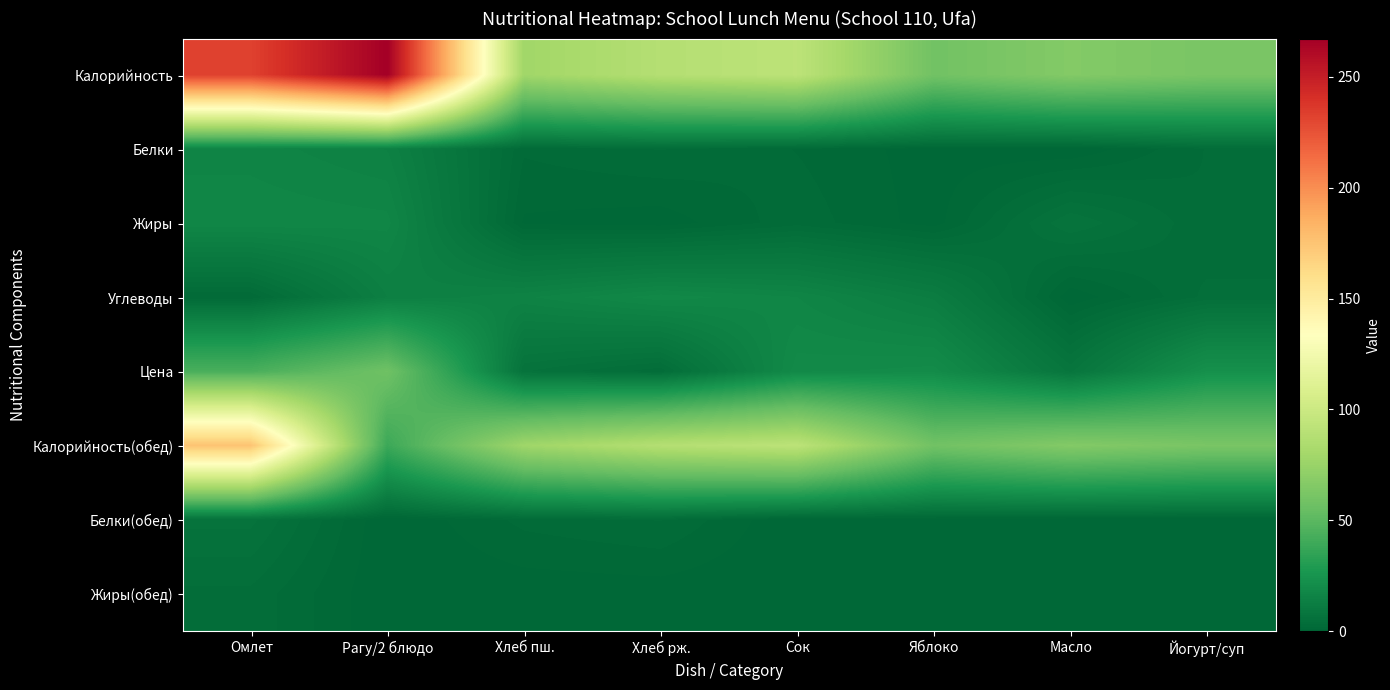

Reading left to right, what are all the values shown in this chart?

Калорийность: Омлет=232.4	Рагу/2 блюдо=267.3	Хлеб пш.=78.6	Хлеб рж.=88.0	Сок=92.0	Яблоко=58.8	Масло=66.1	Йогурт/суп=62.0
Белки: Омлет=16.2	Рагу/2 блюдо=14.6	Хлеб пш.=2.2	Хлеб рж.=3.2	Сок=2.0	Яблоко=0.5	Масло=0.1	Йогурт/суп=3.2
Жиры: Омлет=17.5	Рагу/2 блюдо=17.1	Хлеб пш.=0.9	Хлеб рж.=0.4	Сок=2.7	Яблоко=0.5	Масло=7.2	Йогурт/суп=3.2
Углеводы: Омлет=2.1	Рагу/2 блюдо=13.5	Хлеб пш.=15.4	Хлеб рж.=18.4	Сок=16.7	Яблоко=12.2	Масло=0.1	Йогурт/суп=4.5
Цена: Омлет=43.6	Рагу/2 блюдо=57.7	Хлеб пш.=6.3	Хлеб рж.=3.5	Сок=19.5	Яблоко=20.4	Масло=8.0	Йогурт/суп=23.0
Калорийность(обед): Омлет=175.7	Рагу/2 блюдо=39.0	Хлеб пш.=78.0	Хлеб рж.=88.0	Сок=92.0	Яблоко=58.8	Масло=66.1	Йогурт/суп=62.0
Белки(обед): Омлет=6.6	Рагу/2 блюдо=0.0	Хлеб пш.=2.4	Хлеб рж.=3.2	Сок=0.0	Яблоко=0.5	Масло=0.0	Йогурт/суп=0.0
Жиры(обед): Омлет=3.9	Рагу/2 блюдо=0.0	Хлеб пш.=0.3	Хлеб рж.=0.4	Сок=0.0	Яблоко=0.5	Масло=0.0	Йогурт/суп=0.0